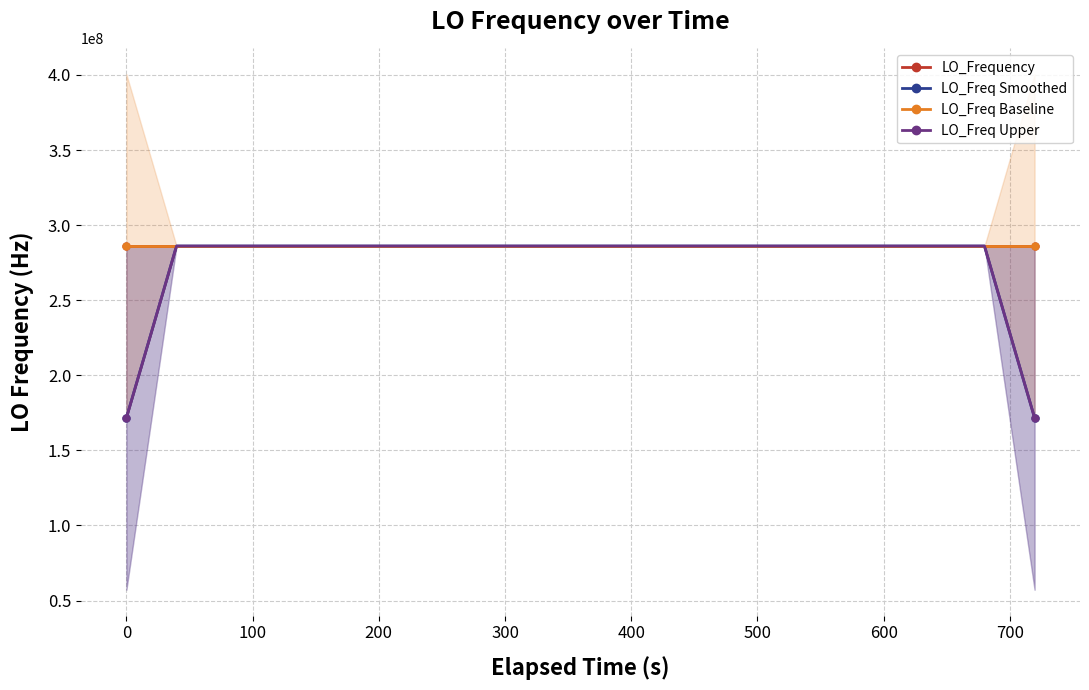

How many times do LO_Frequency and LO_Freq Smoothed cross each other?

20